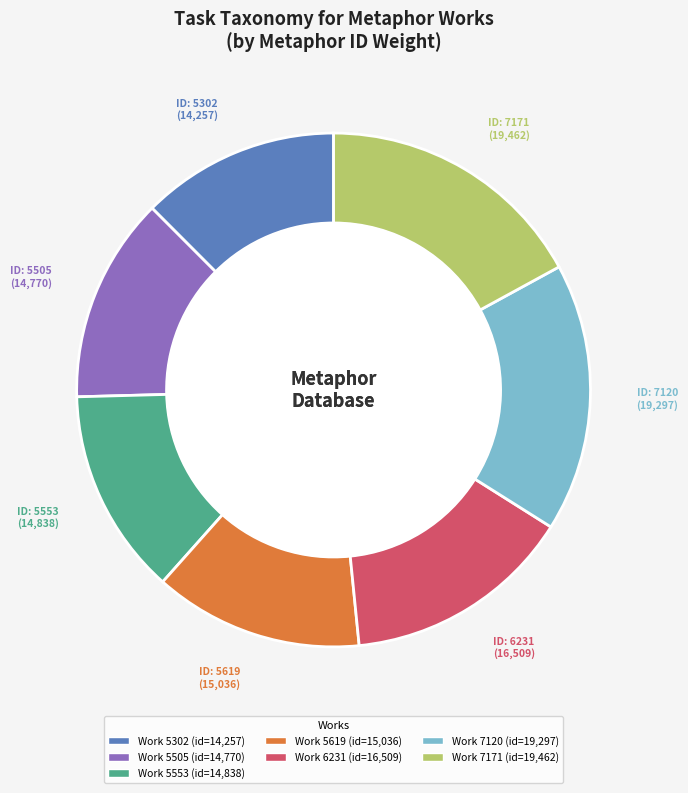

To the nearest percent, what is the combined percentage of 5505 and 7171?

30%